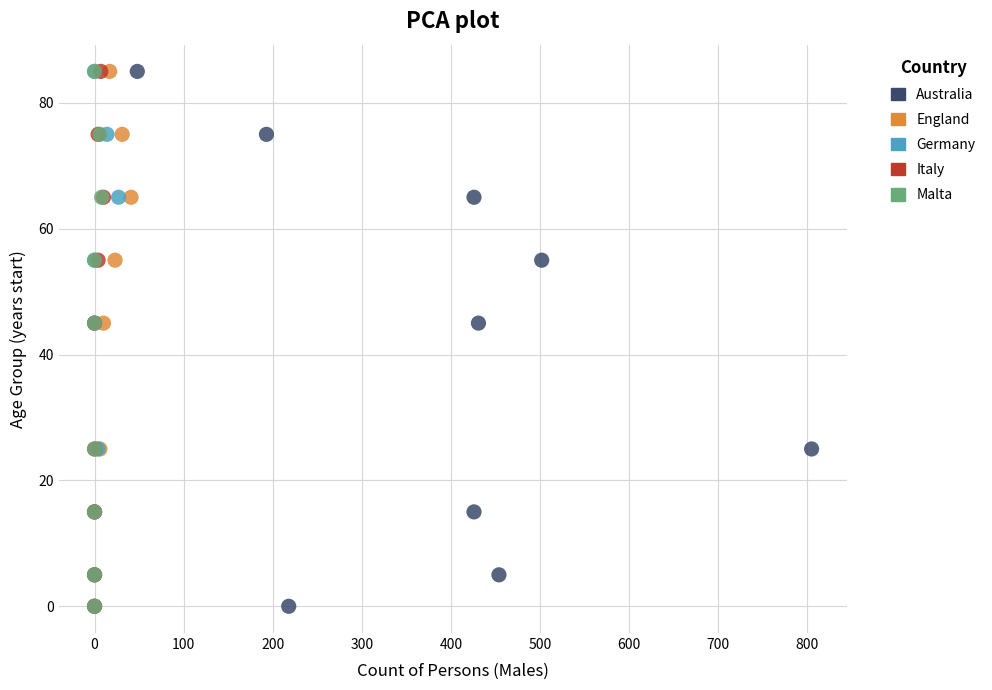

What are all the series names shown in the legend?

Australia, England, Germany, Italy, Malta